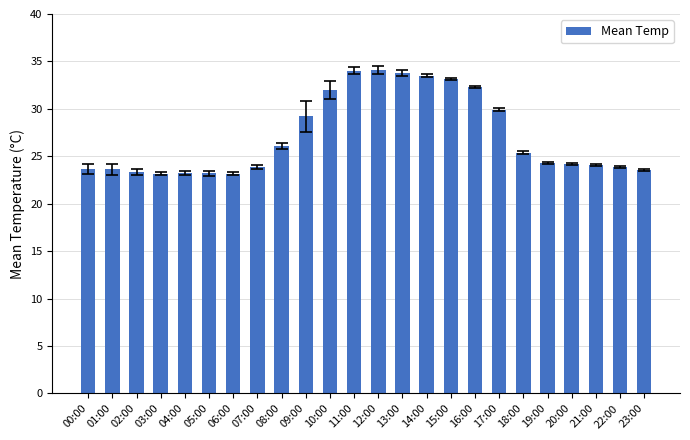

Does the chart contain stacked bars?

No